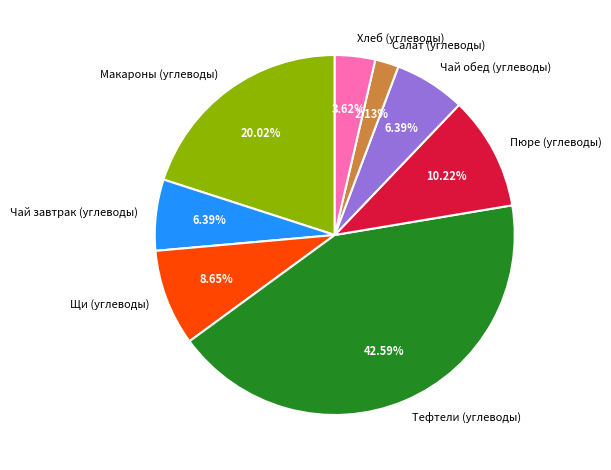

Between Чай завтрак (углеводы) and Салат (углеводы), which is larger?

Чай завтрак (углеводы)